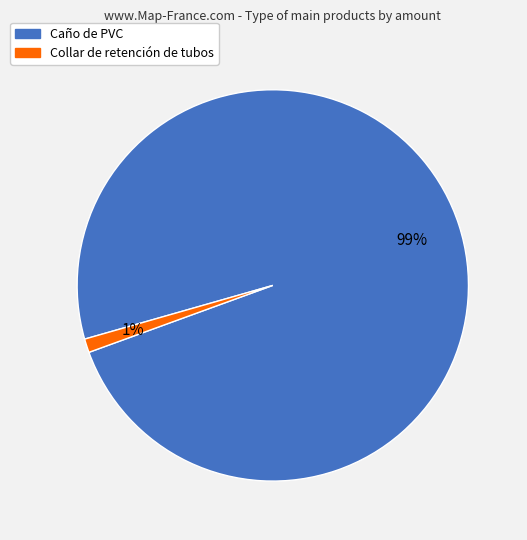

Is Caño de PVC the majority of the pie?

Yes